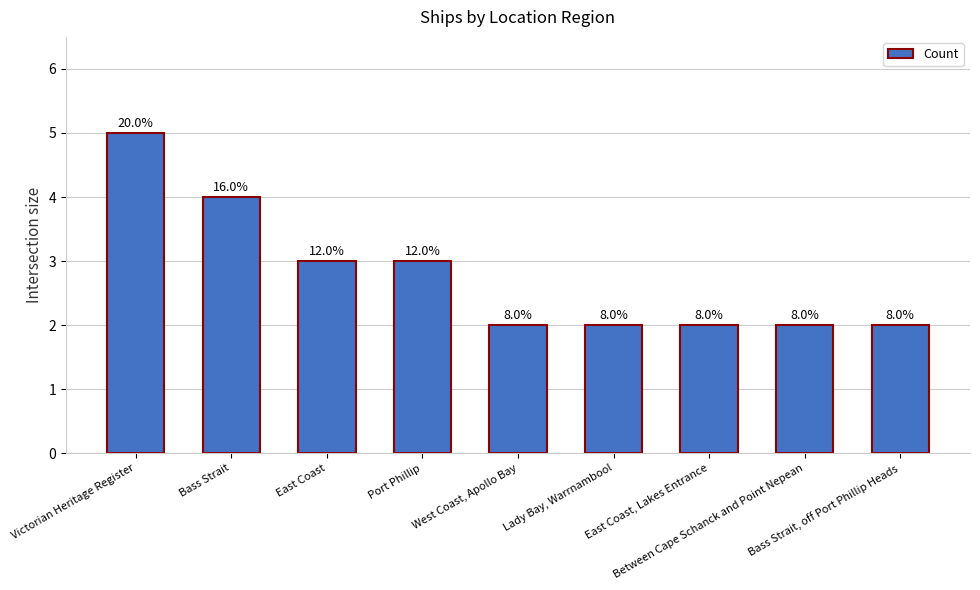

How many bars are there in total?

9